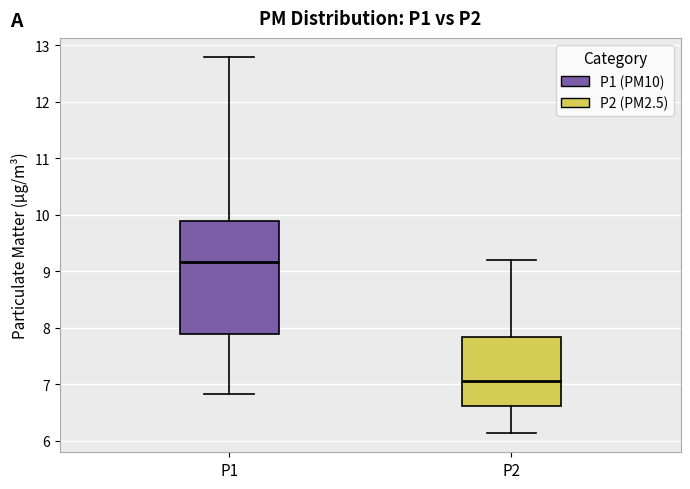

Where does the median line of the box for P2 sit on the y-axis? The values are not printed on the chart, so give them approximately, as read against the axis.

7.1